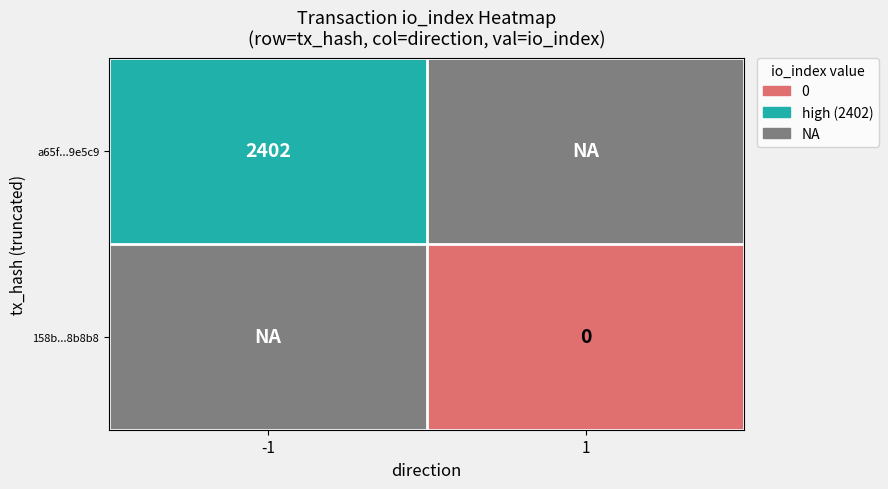

Rank the series by their average value, from lowest to highest.

158b2aaff94dd47246a9a3dfadc1509f571b8b8, a65ffdb9852ccc905d95e2eba17b1c148e9e5c9